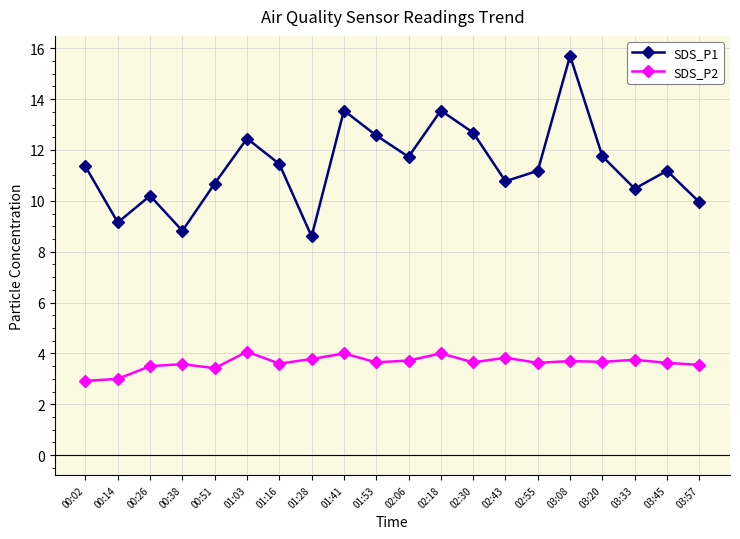

What is the maximum value shown in the chart?

15.7